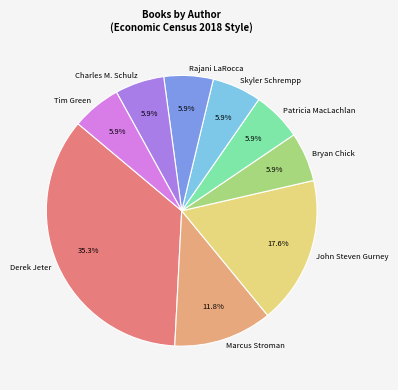

What is the ratio of the value at Bryan Chick to the value at John Steven Gurney?

0.3